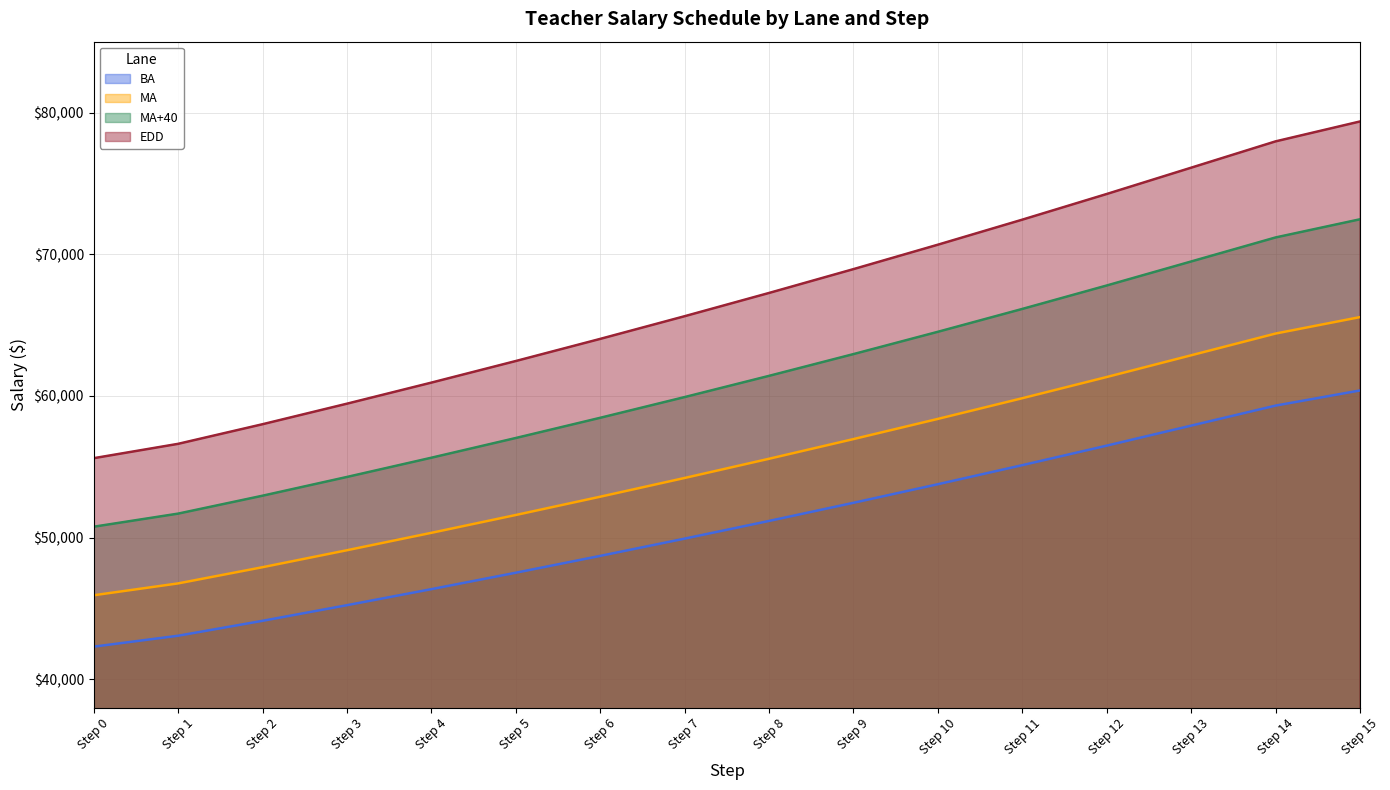

At which category is the sum across all series the highest?

Step 15